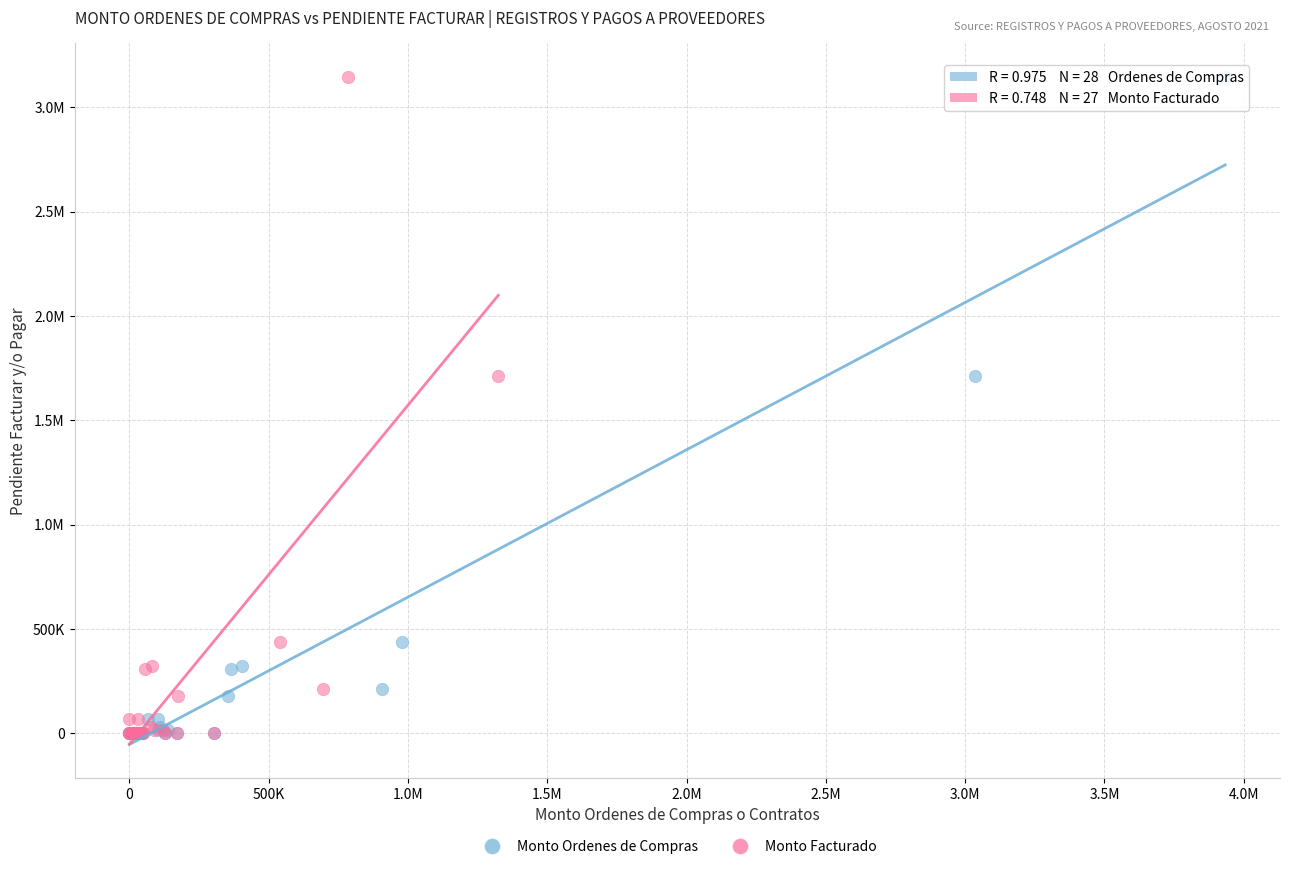

What are all the series names shown in the legend?

Monto Ordenes de Compras, Monto Facturado